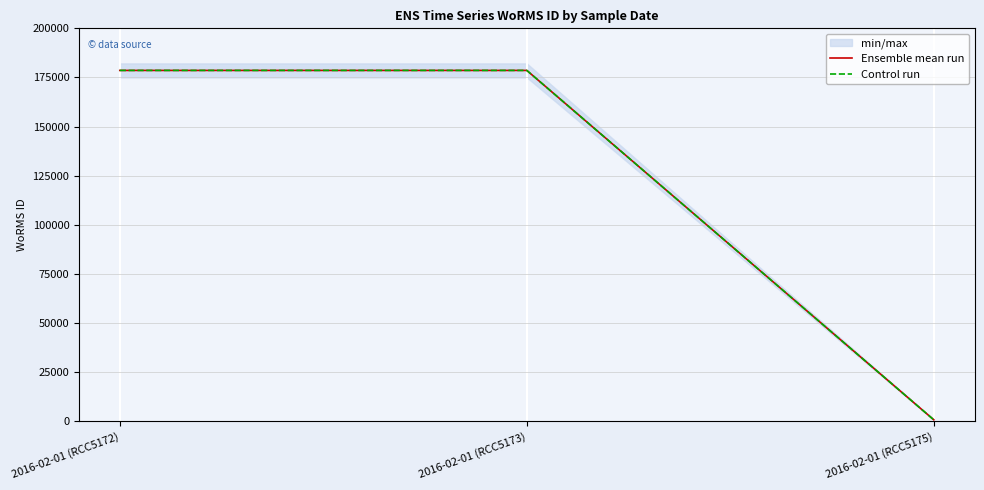

Reading left to right, what are all the values shown in this chart?

Ensemble mean run: 2016-02-01 (RCC5172)=178589	2016-02-01 (RCC5173)=178589	2016-02-01 (RCC5175)=802
Control run: 2016-02-01 (RCC5172)=178589	2016-02-01 (RCC5173)=178589	2016-02-01 (RCC5175)=802